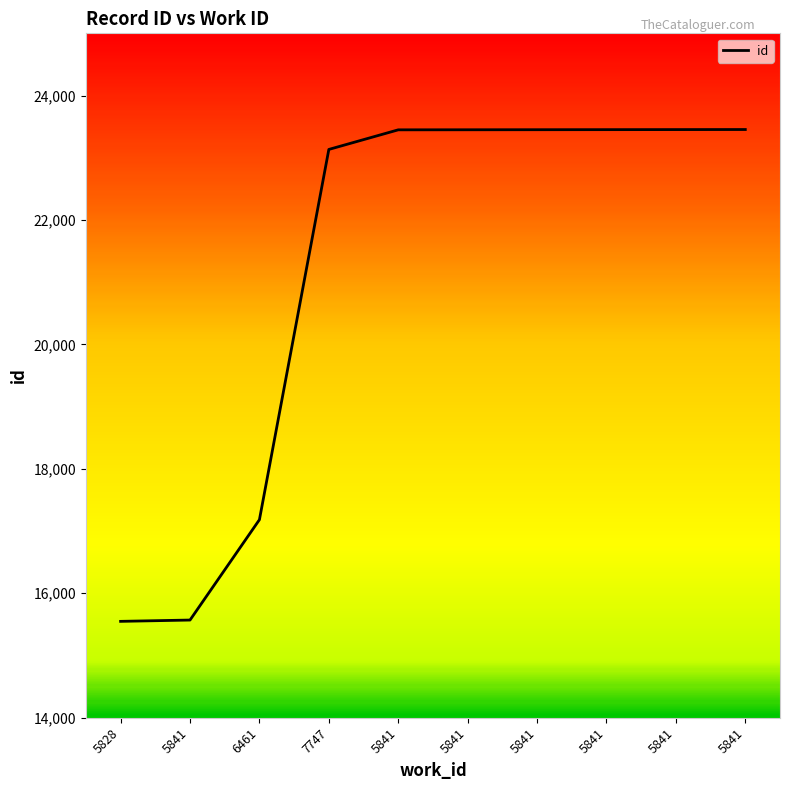

True or false: the data shows 14298 at 5841.

False